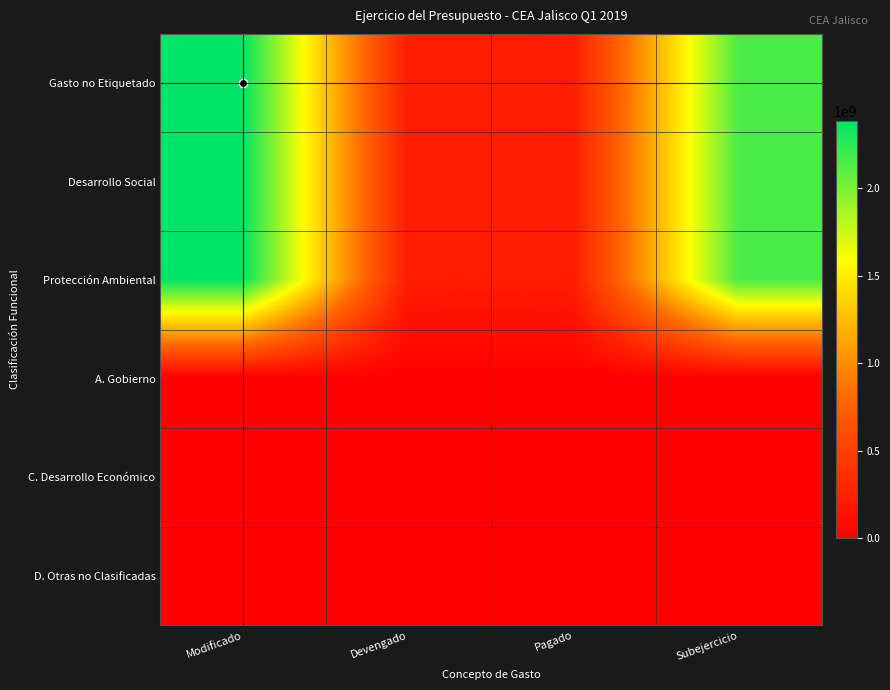

Which series changed the most between Modificado and Devengado?

Gasto no Etiquetado